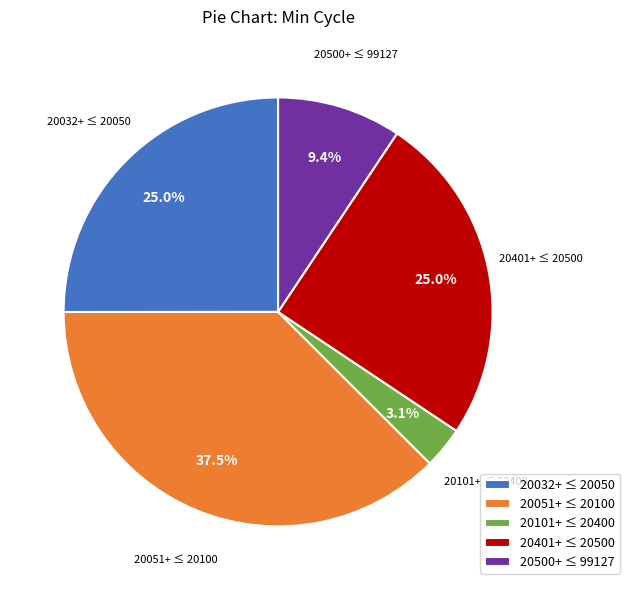

How much of the chart is everything except 20401+ ≤ 20500?

75.0%